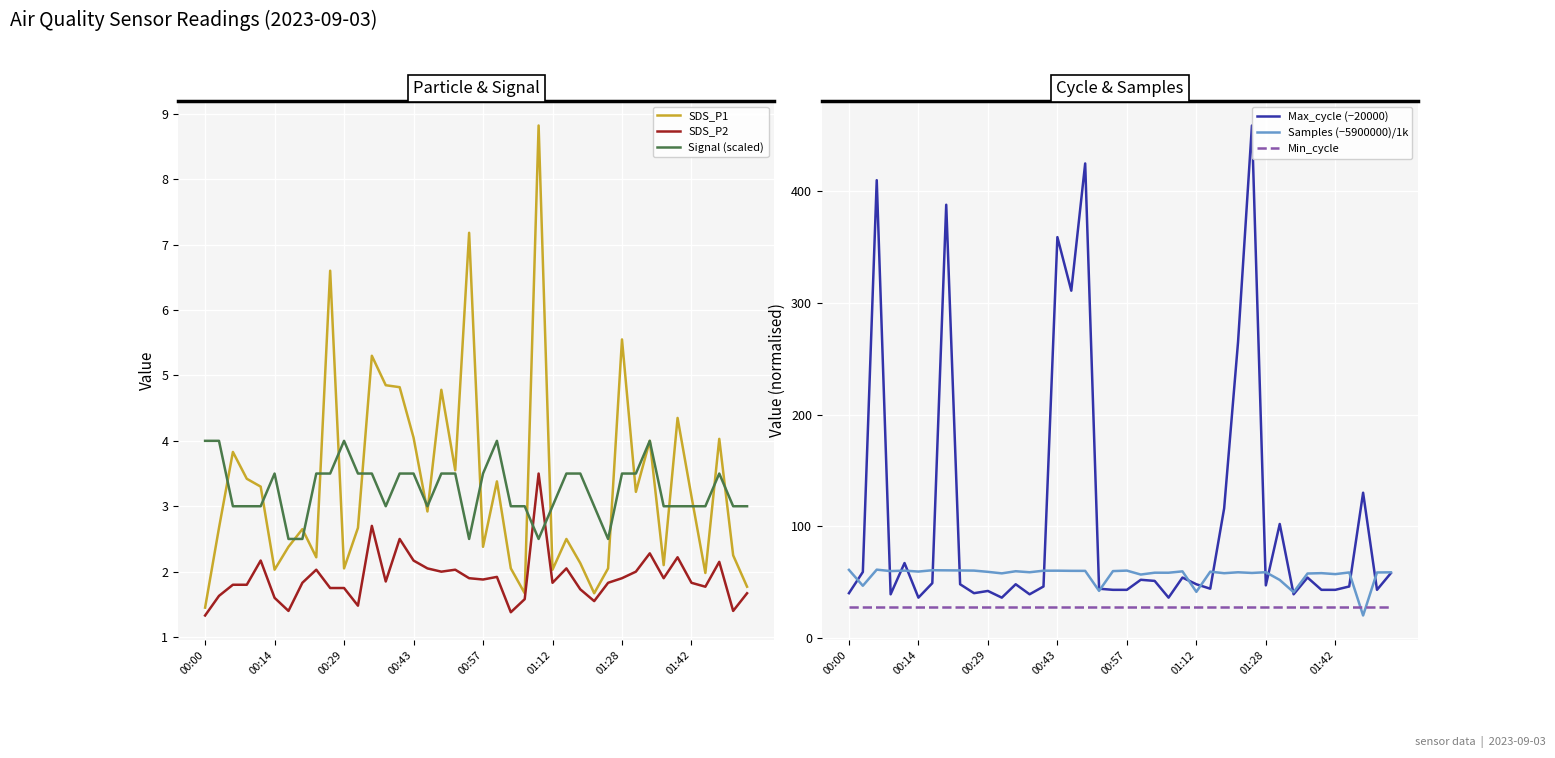

The Max_cycle (−20000) series shows 32.3 at 01:12. True or false?

False